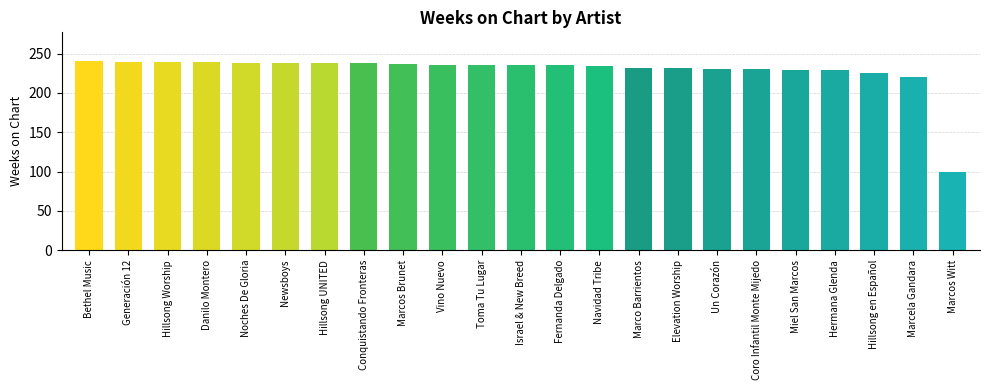

Is it true that the value at Bethel Music is 133?

False